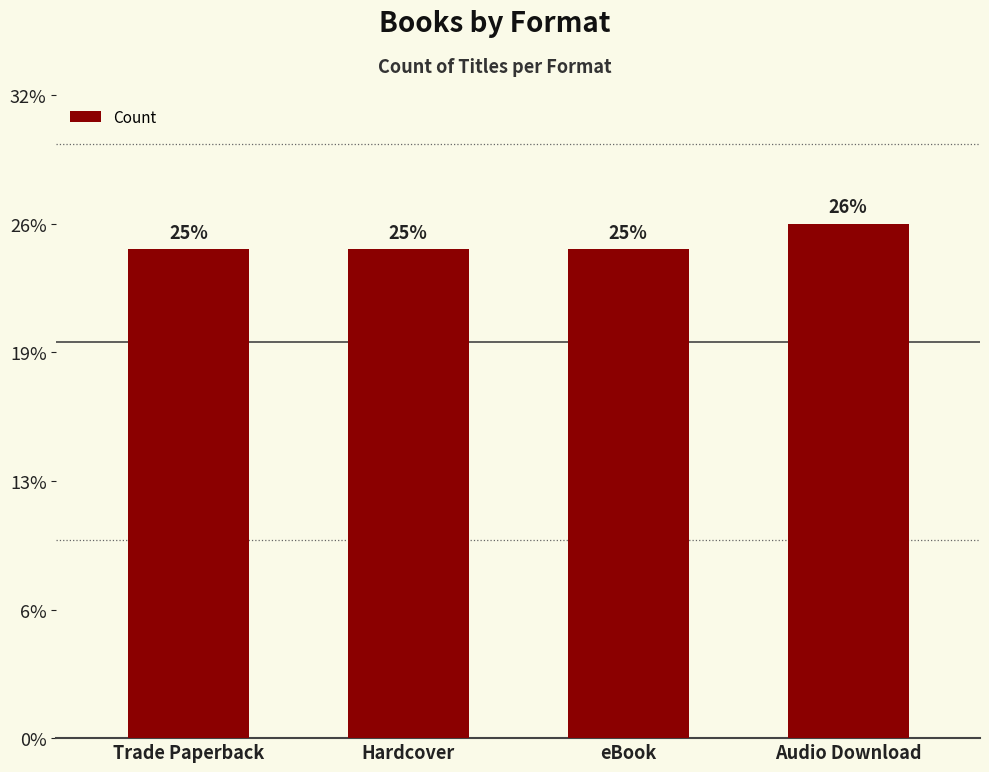

Are the bars horizontal?

No